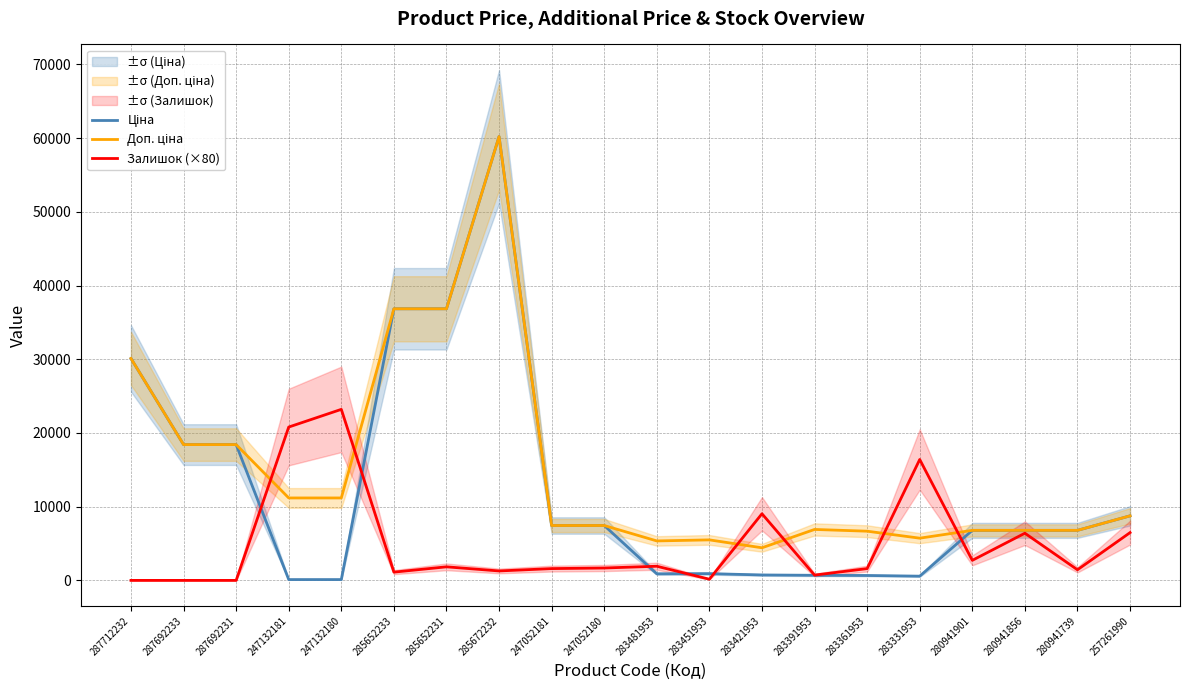

What is the difference between the maximum and minimum values in the Залишок (×80) series?

23200.0